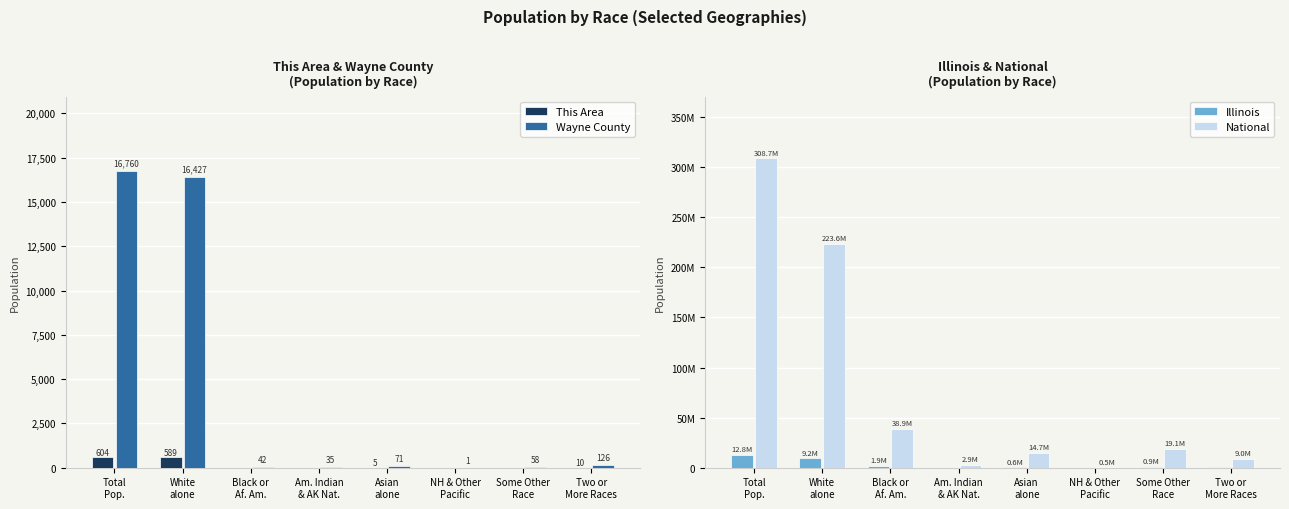

What is the sum of the National values at Some Other
Race and Black or
Af. Am.?

58036687